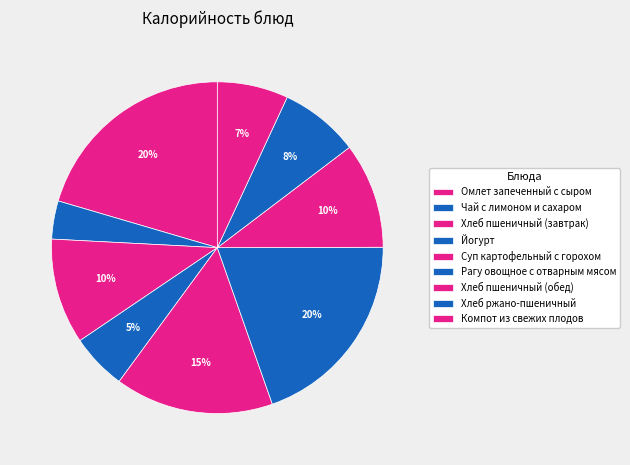

How many slices are in this pie chart?

9